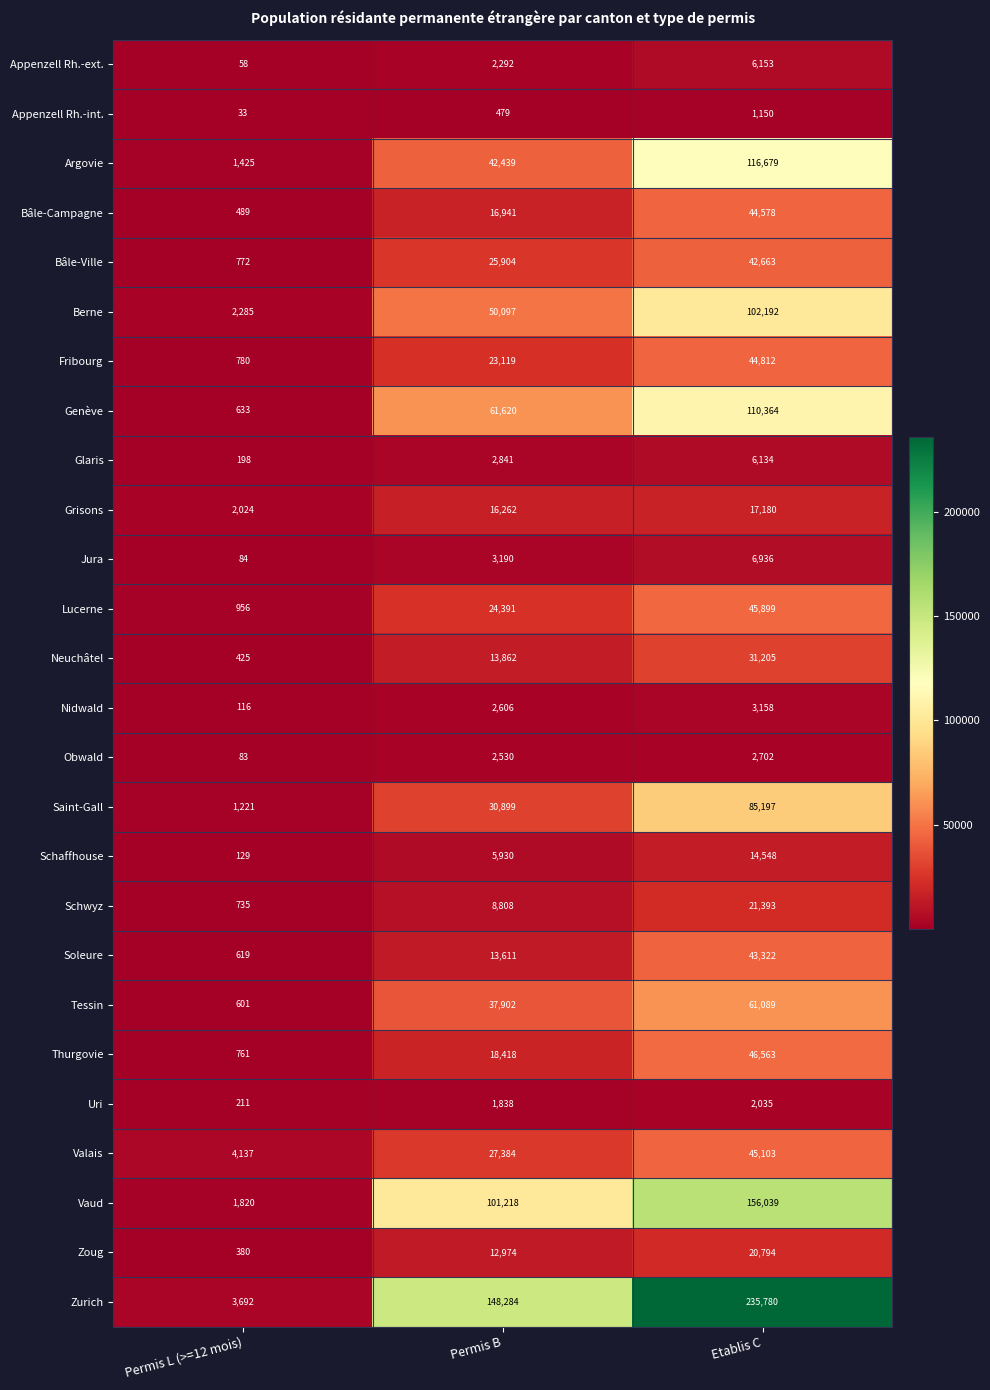

What is the difference between the Genève values at Permis B and Etablis C?

48744